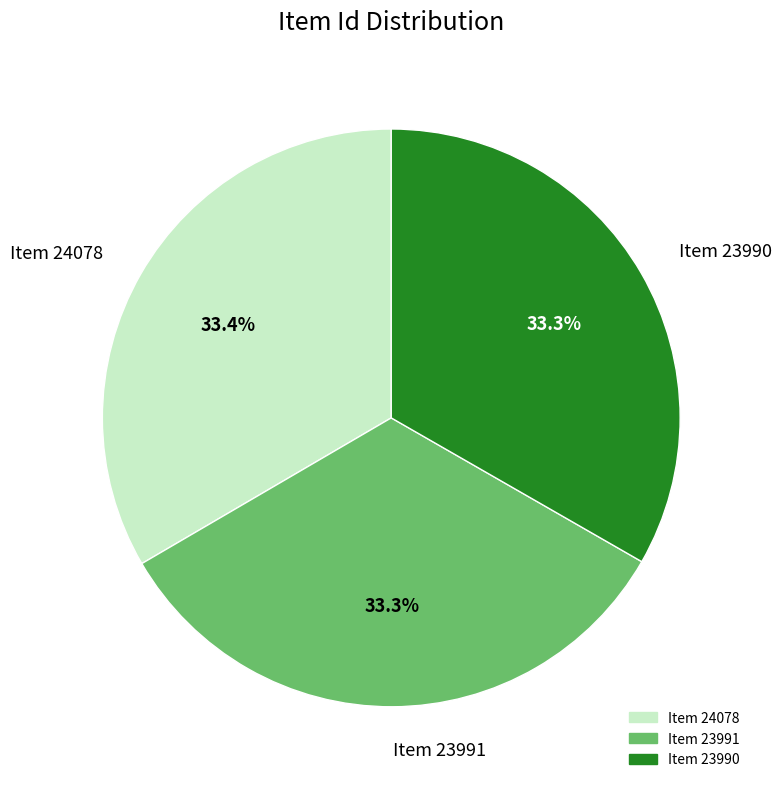

How many segments does this pie chart have?

3